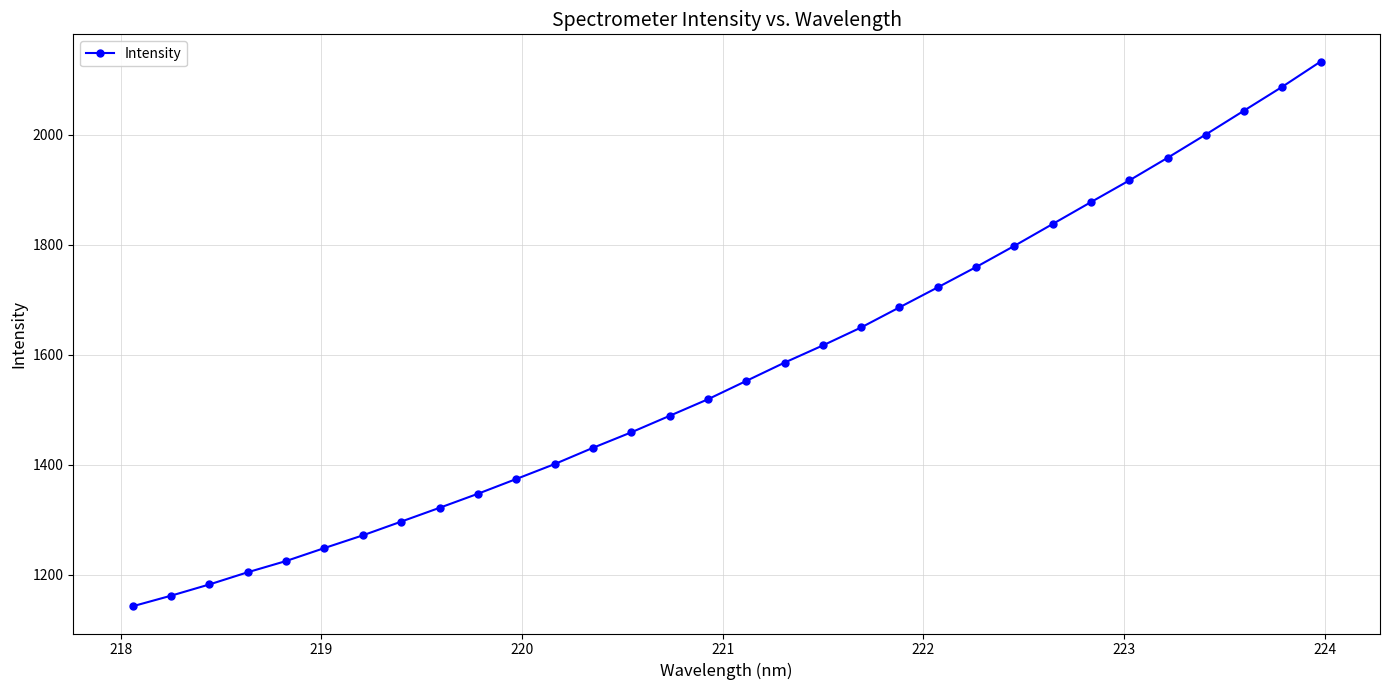

What is the difference between the maximum and second lowest values?

971.4